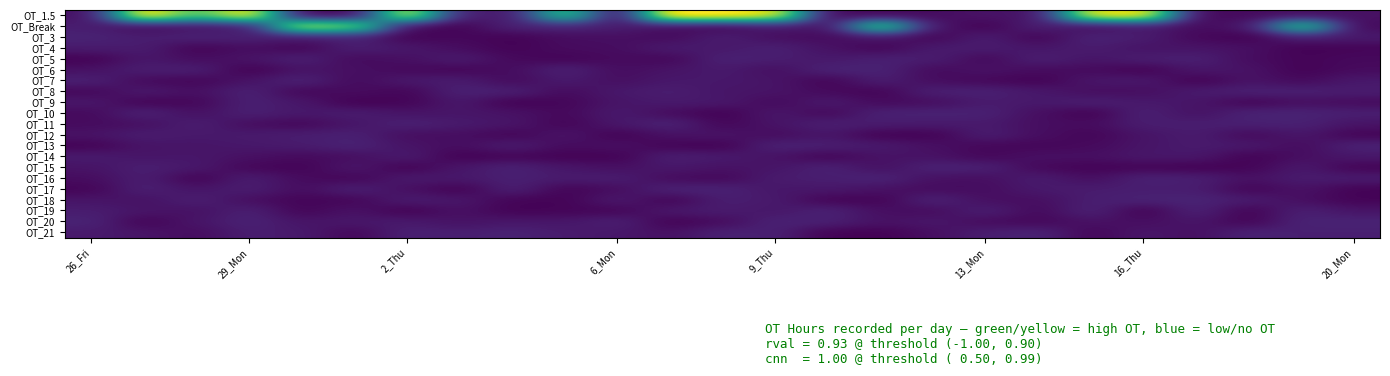

Which series has the largest total across all categories?

OT_1.5